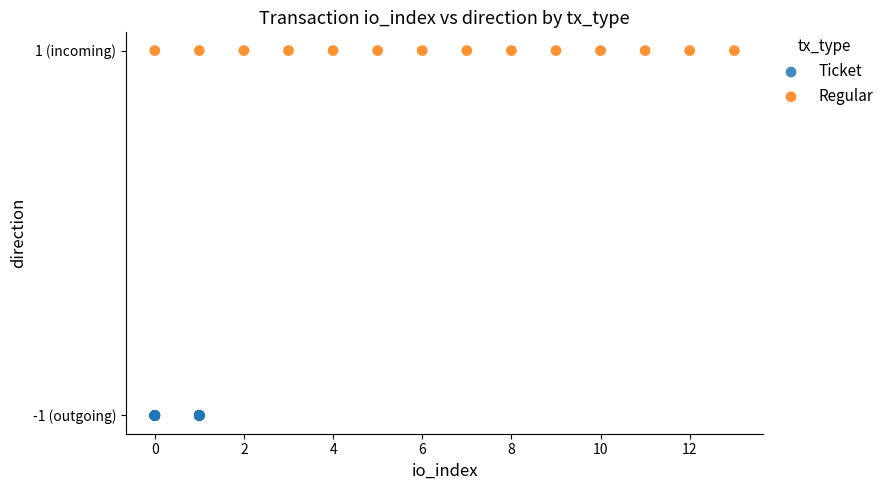

What are all the series names shown in the legend?

Ticket, Regular